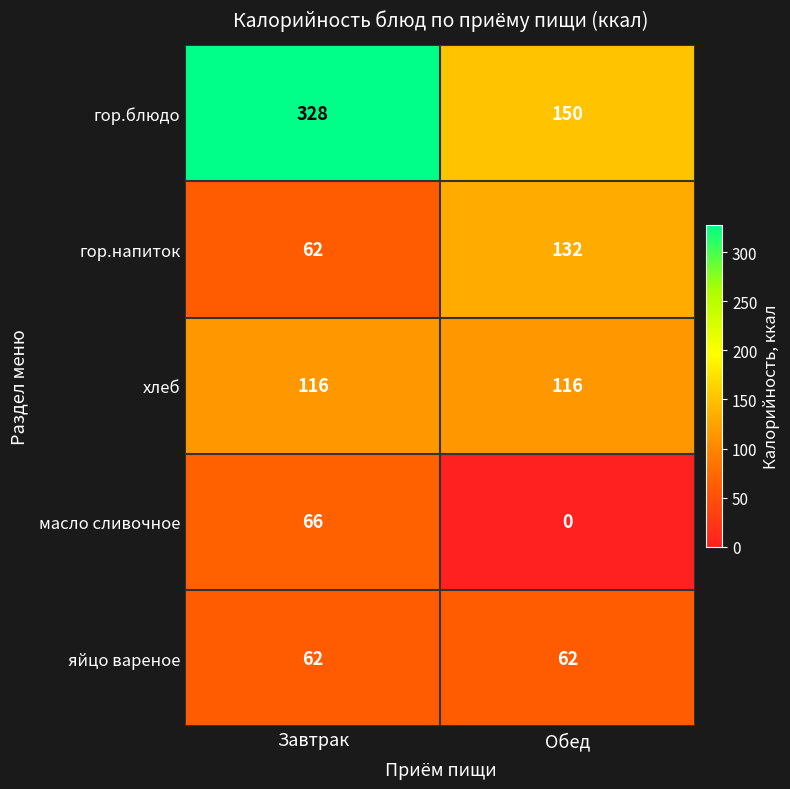

Which label corresponds to the smallest value in the chart?

Обед